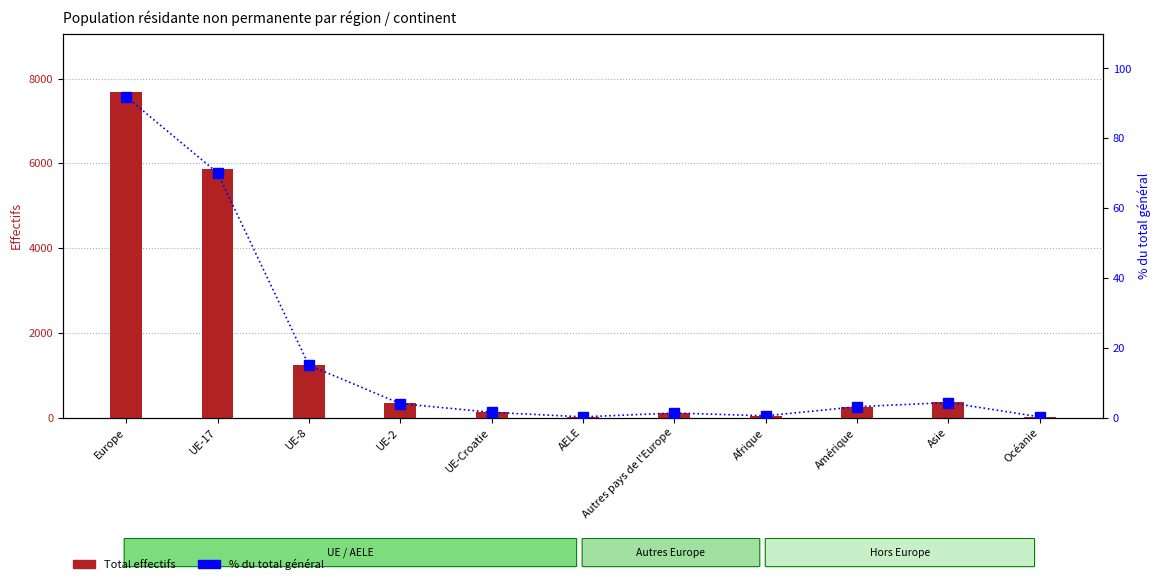

At how many categories does at least one series exceed 6144?

1